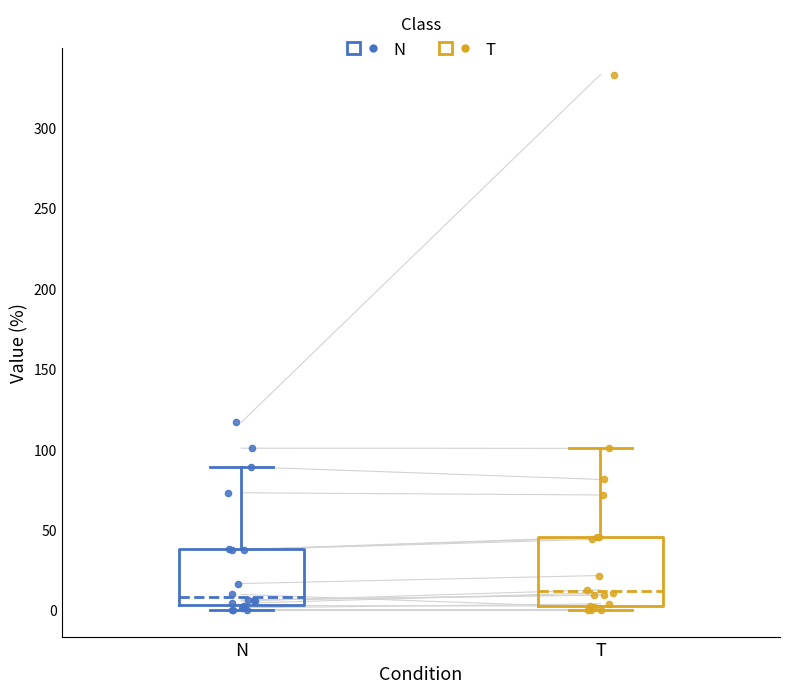

Comparing the boxes themselves (not the whiskers), which one is the tallest?

T